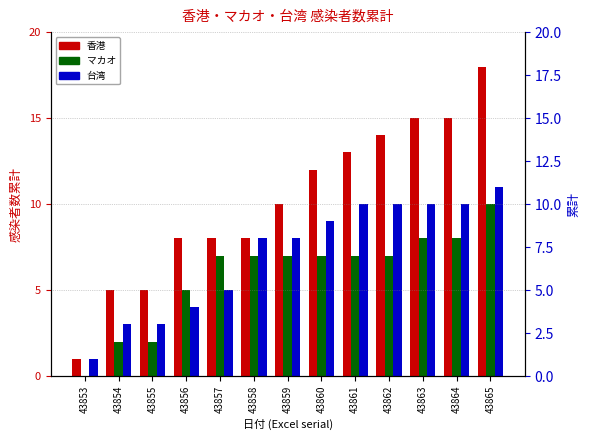

Is it true that マカオ equals 10 at 43865?

True